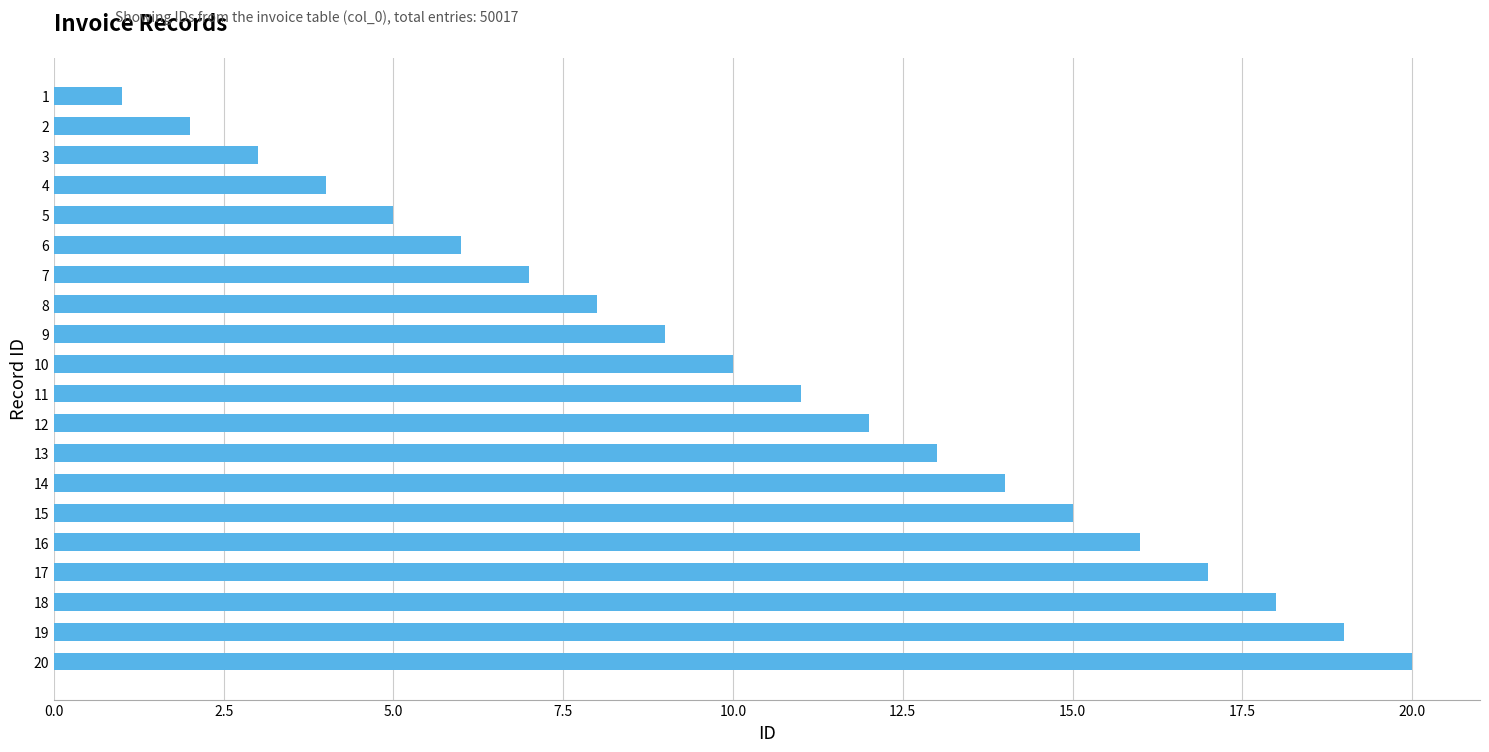

What is the change in value from 11 to 18?

+7